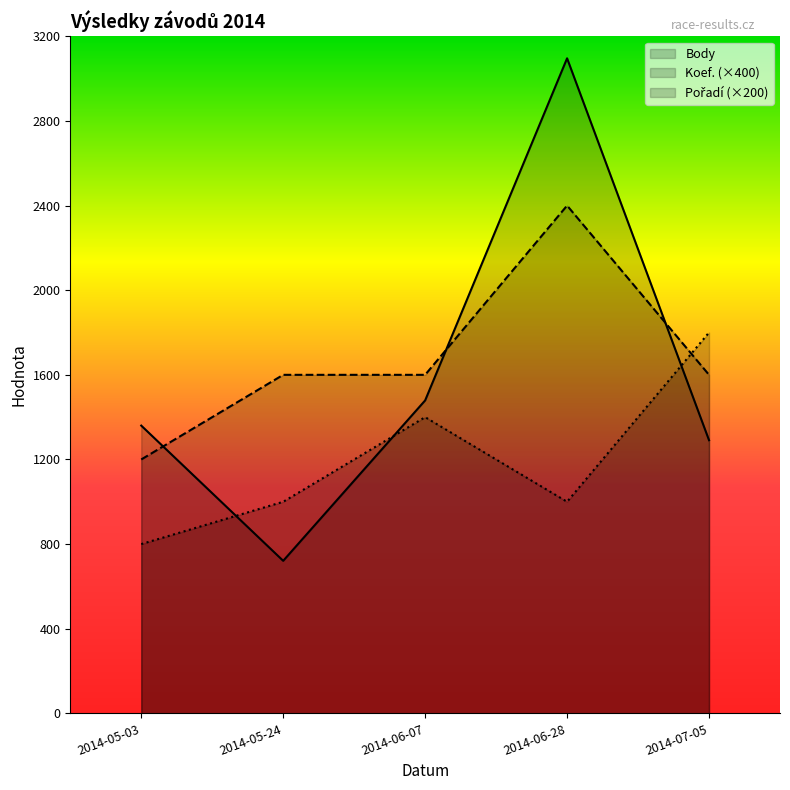

What is the label of the 1st point from the right?

2014-07-05